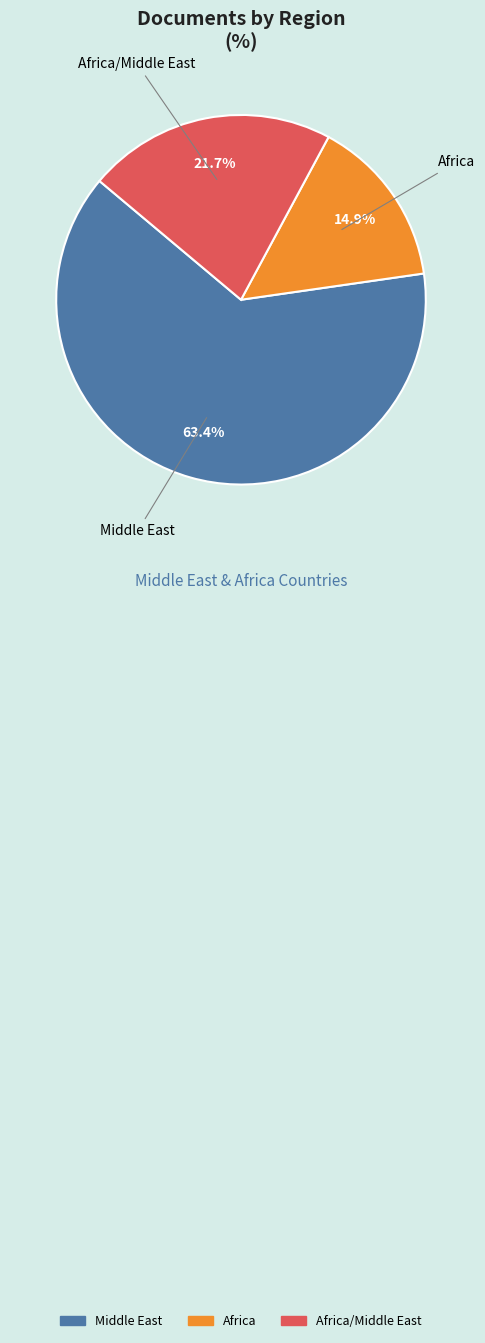

Does any single category account for the majority?

Yes